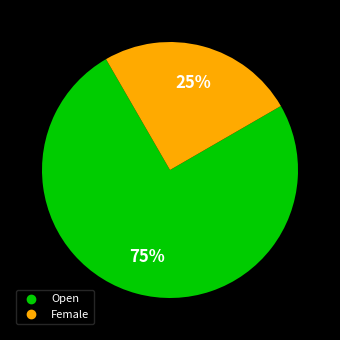

The Open slice represents 75% of the pie. True or false?

True